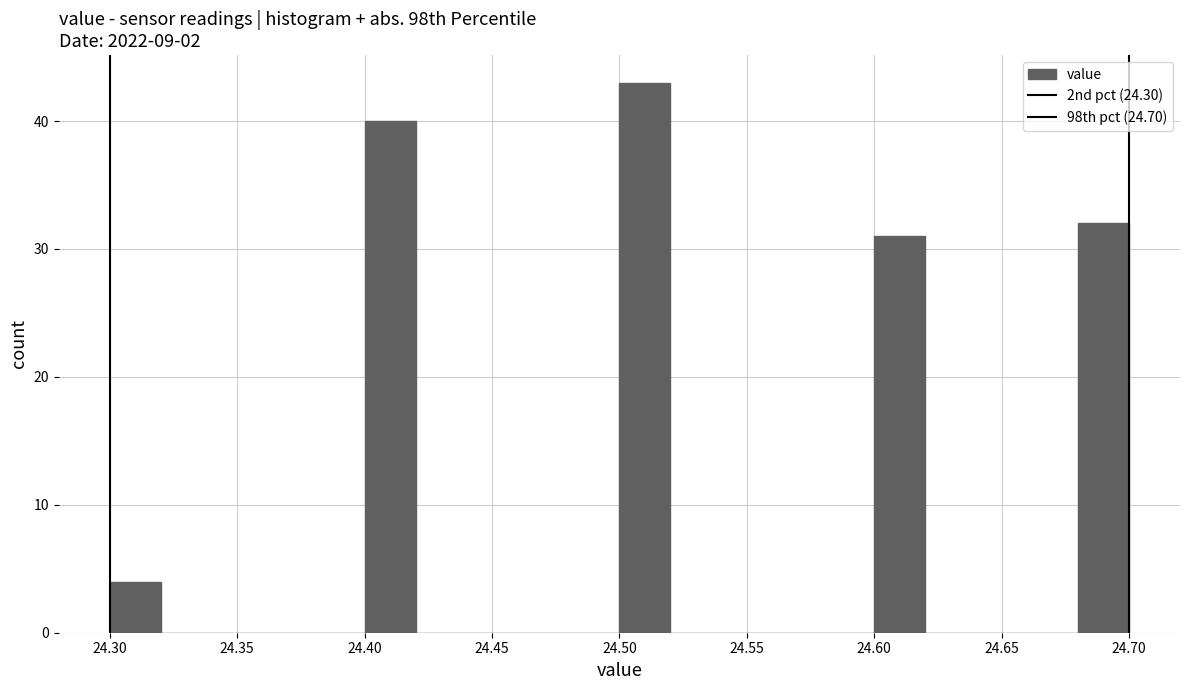

Over which range of the x-axis is the bar tallest?

24.50 to 24.52